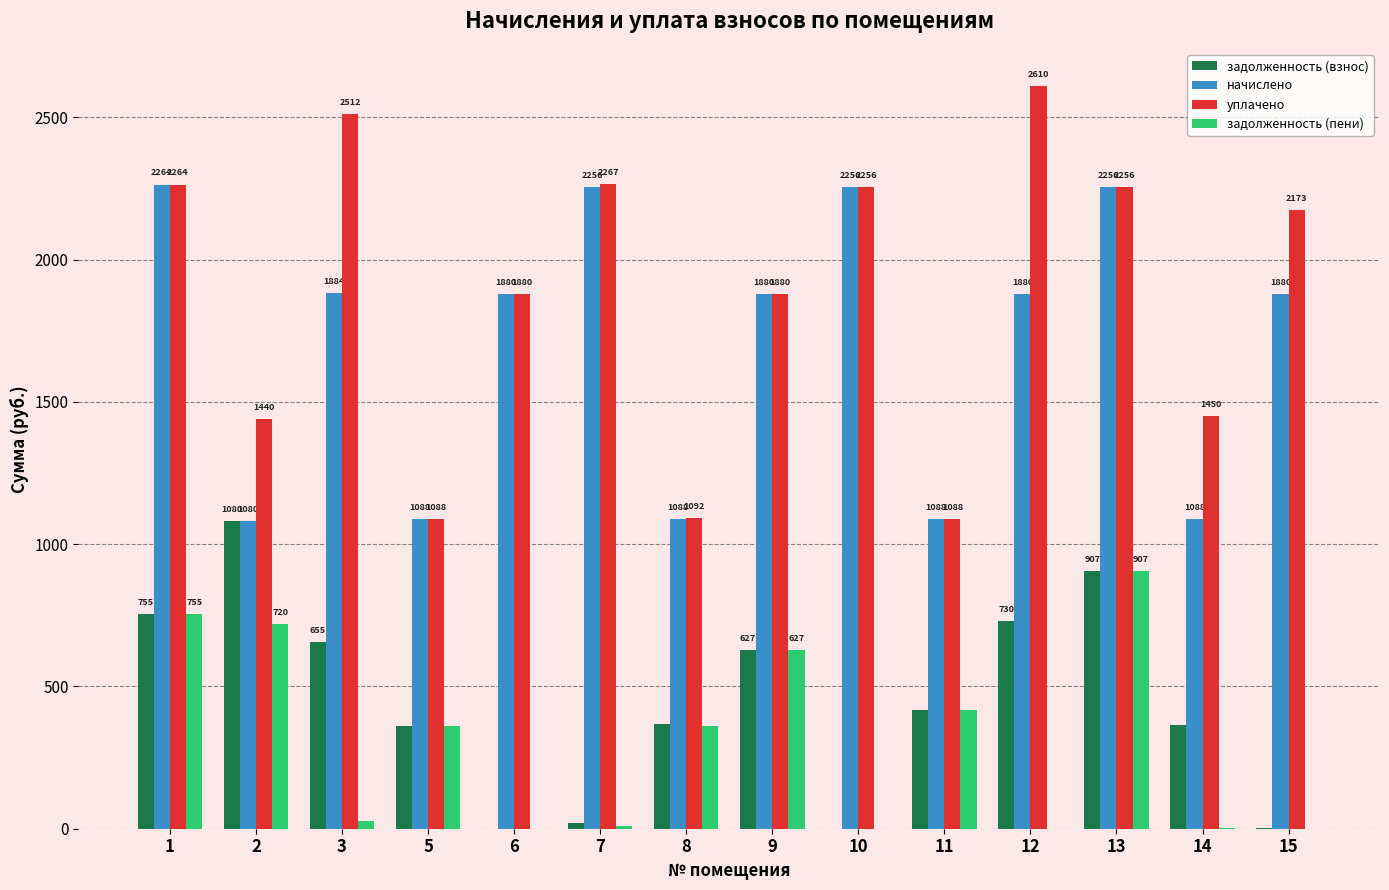

What is the maximum value shown in the chart?

2610.4